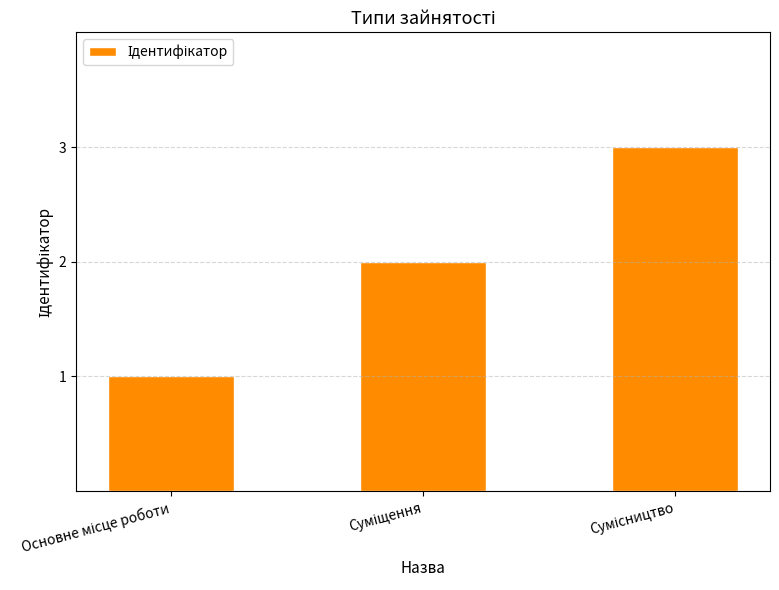

What is the sum of all values?

6